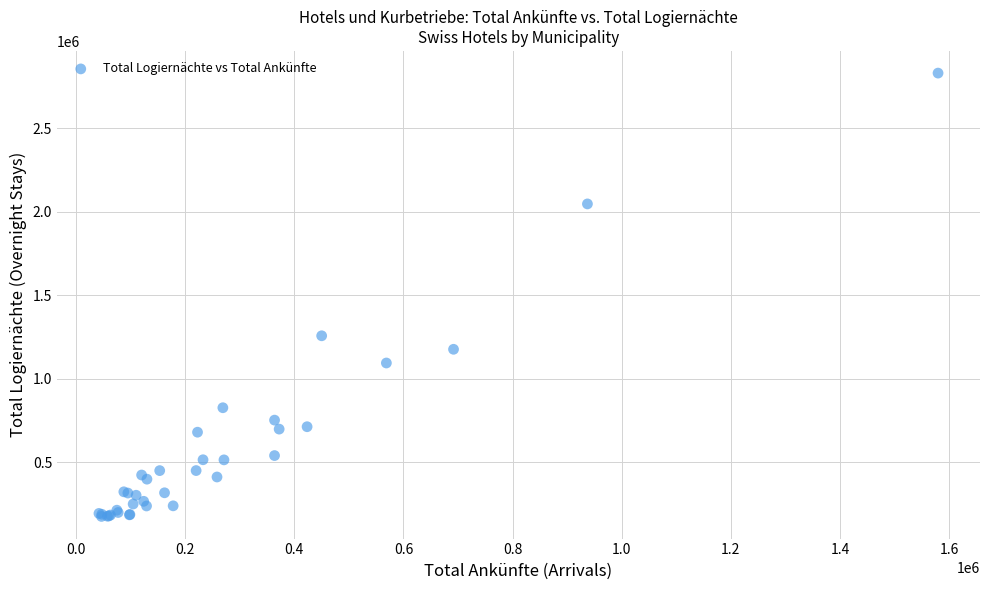

What Y value in the scatter plot is closest to 1502283?

1256511